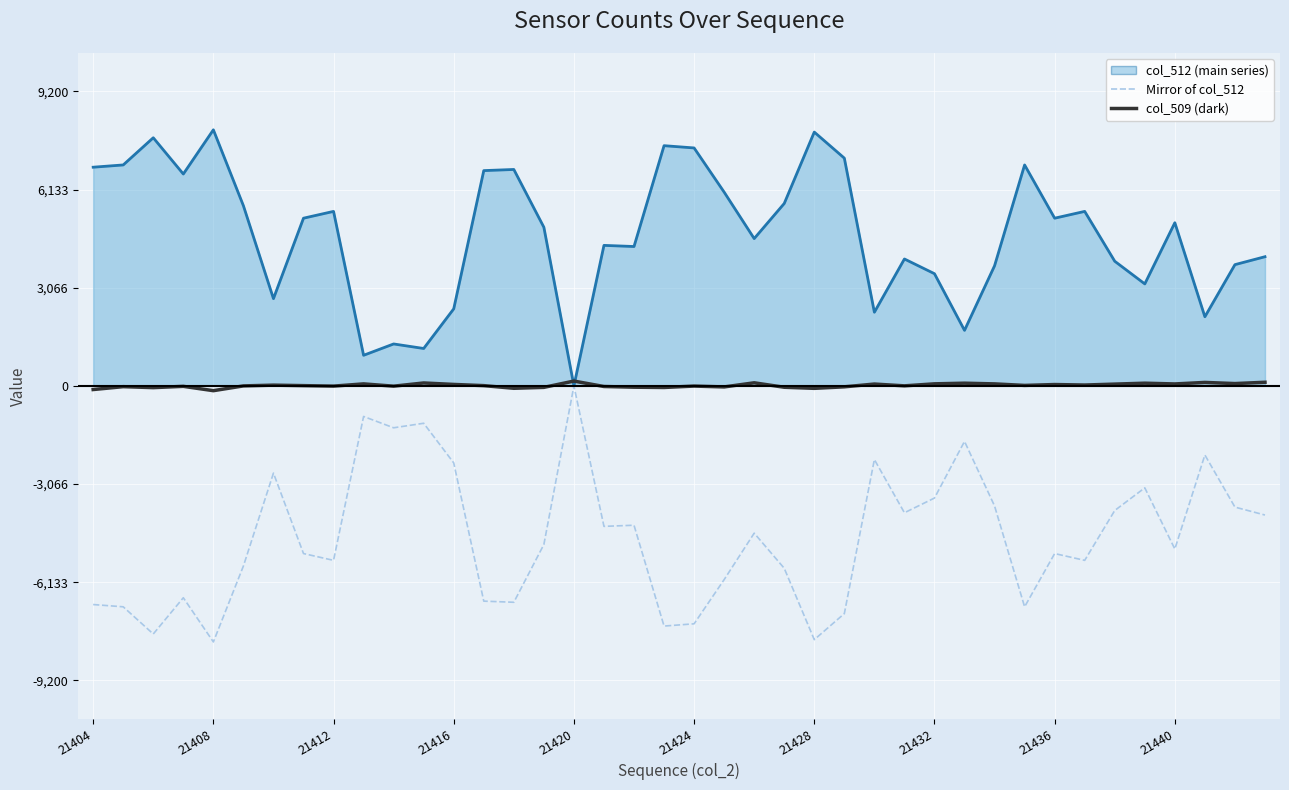

True or false: Mirror of col_512 and col_509 (dark) intersect in this chart.

False